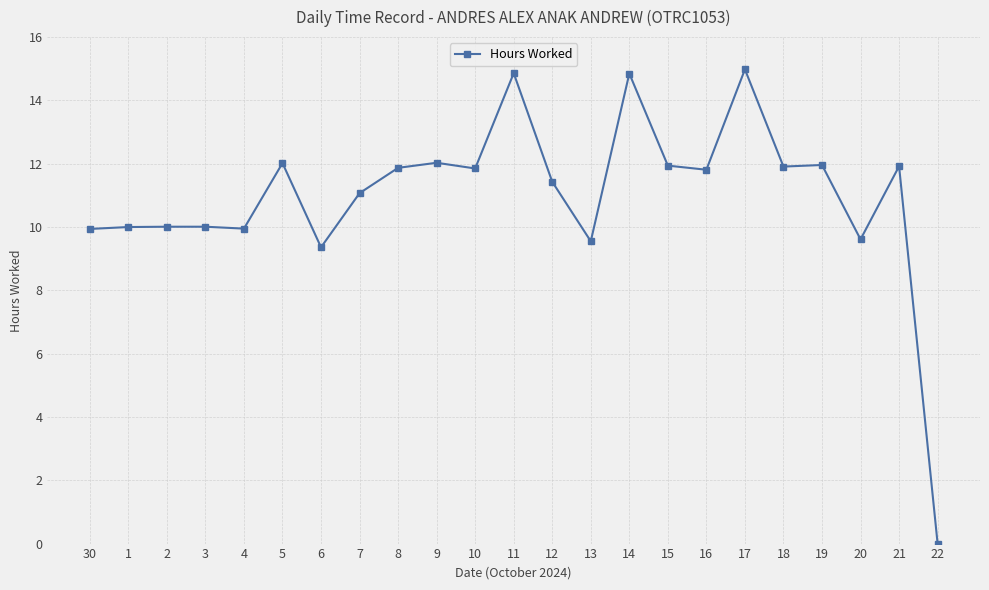

Between 13 and 5, which is larger?

5